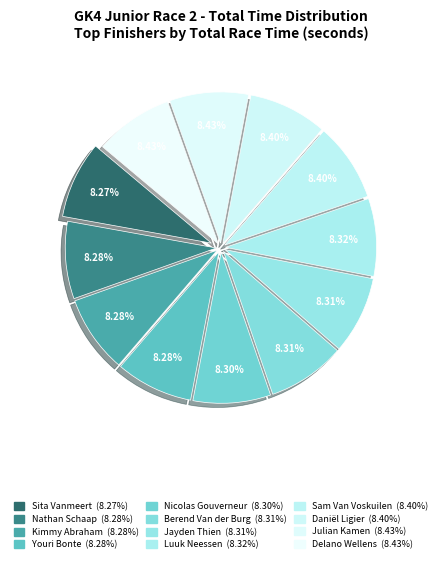

Rank the categories by value from lowest to highest.

Sita Vanmeert, Nathan Schaap, Kimmy Abraham, Youri Bonte, Nicolas Gouverneur, Berend Van der Burg, Jayden Thien, Luuk Neessen, Sam Van Voskuilen, Daniël Ligier, Julian Kamen, Delano Wellens